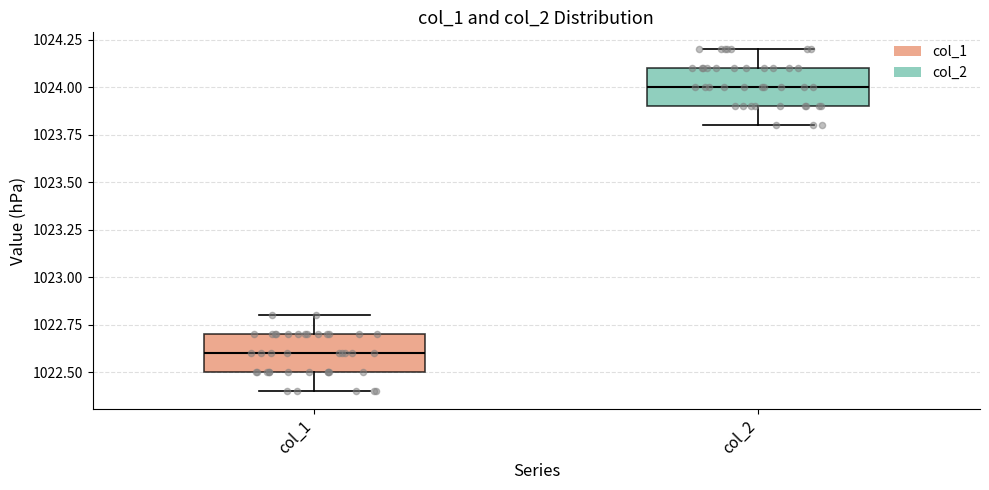

Where does the median line of the box for col_1 sit on the y-axis? The values are not printed on the chart, so give them approximately, as read against the axis.

1022.6